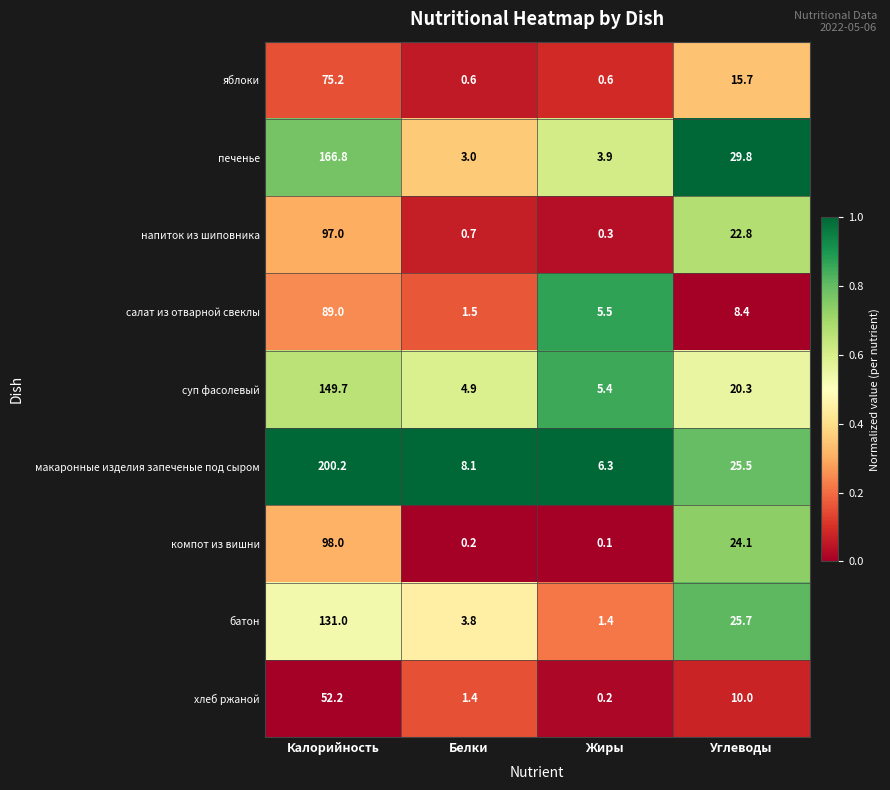

What is the total value across all series at Углеводы?

182.3